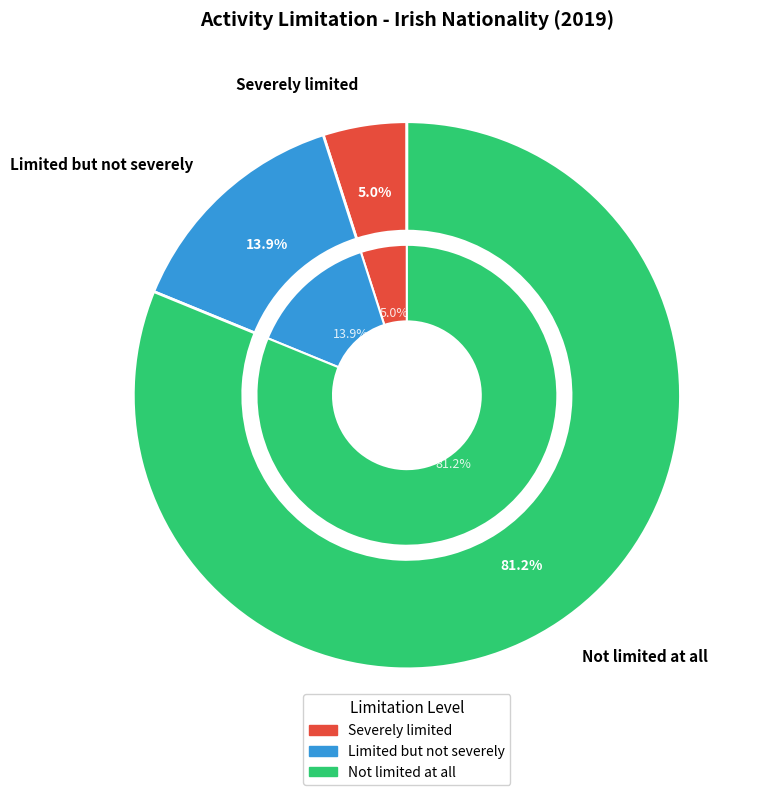

The Severely limited slice represents 5% of the pie. True or false?

True